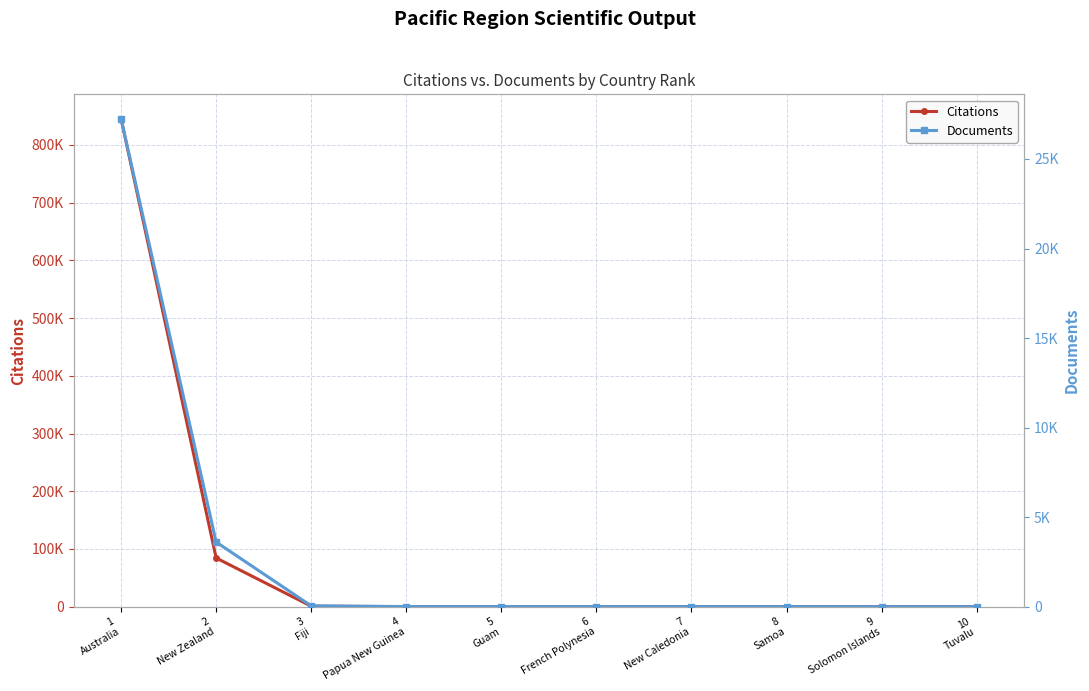

The Documents series shows 0 at 10
Tuvalu. True or false?

False